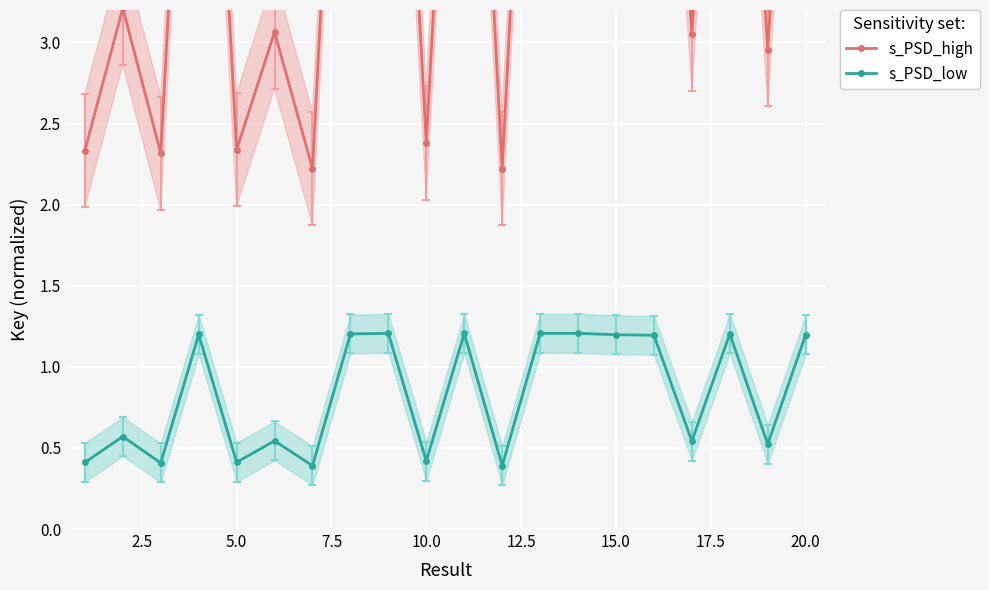

What is the minimum value shown in the chart?

0.4